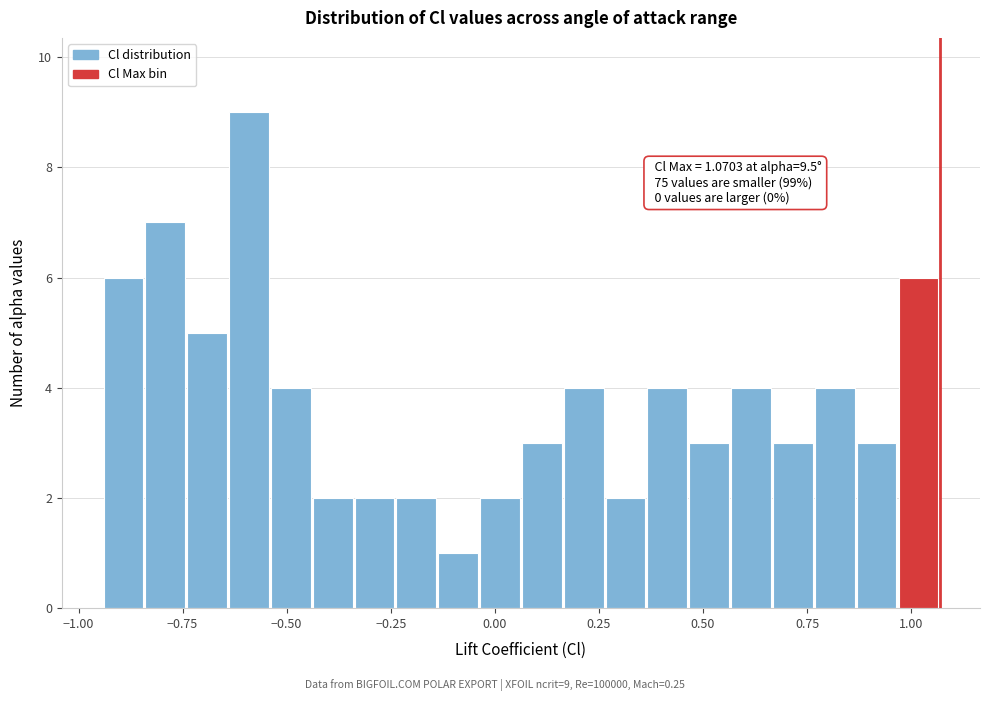

Around what value on the x-axis is the tallest bar? Give the approximate position of its centre, as read against the axis.

-0.60